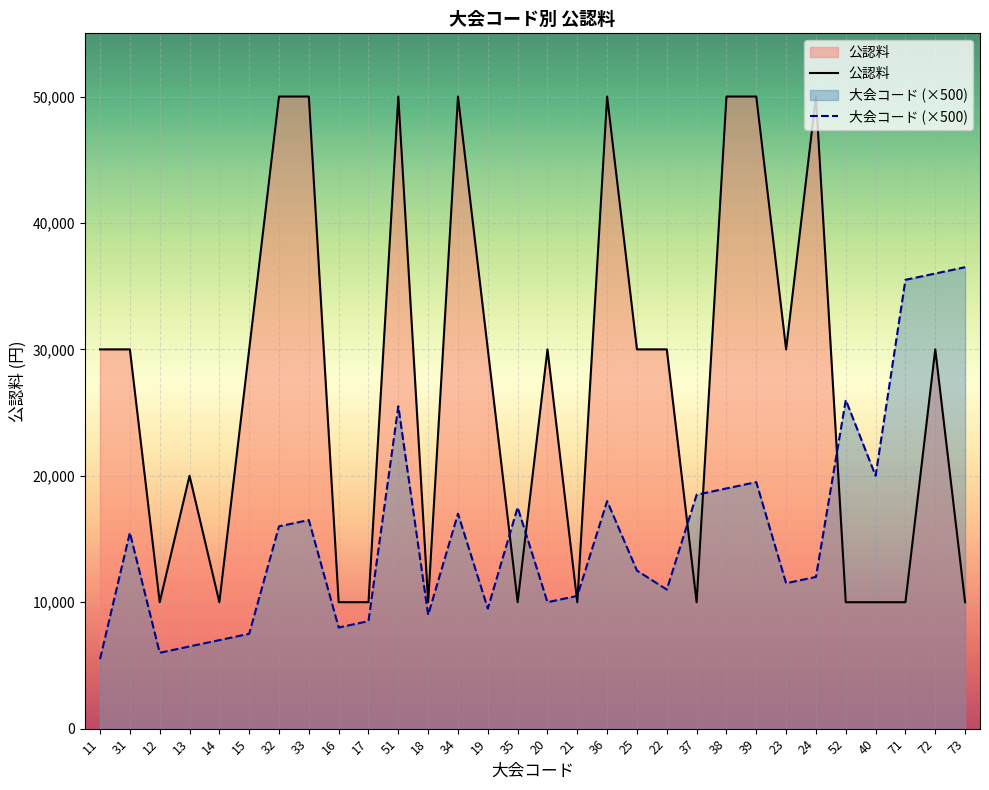

What is the difference between the maximum and minimum values in the 公認料 series?

40000